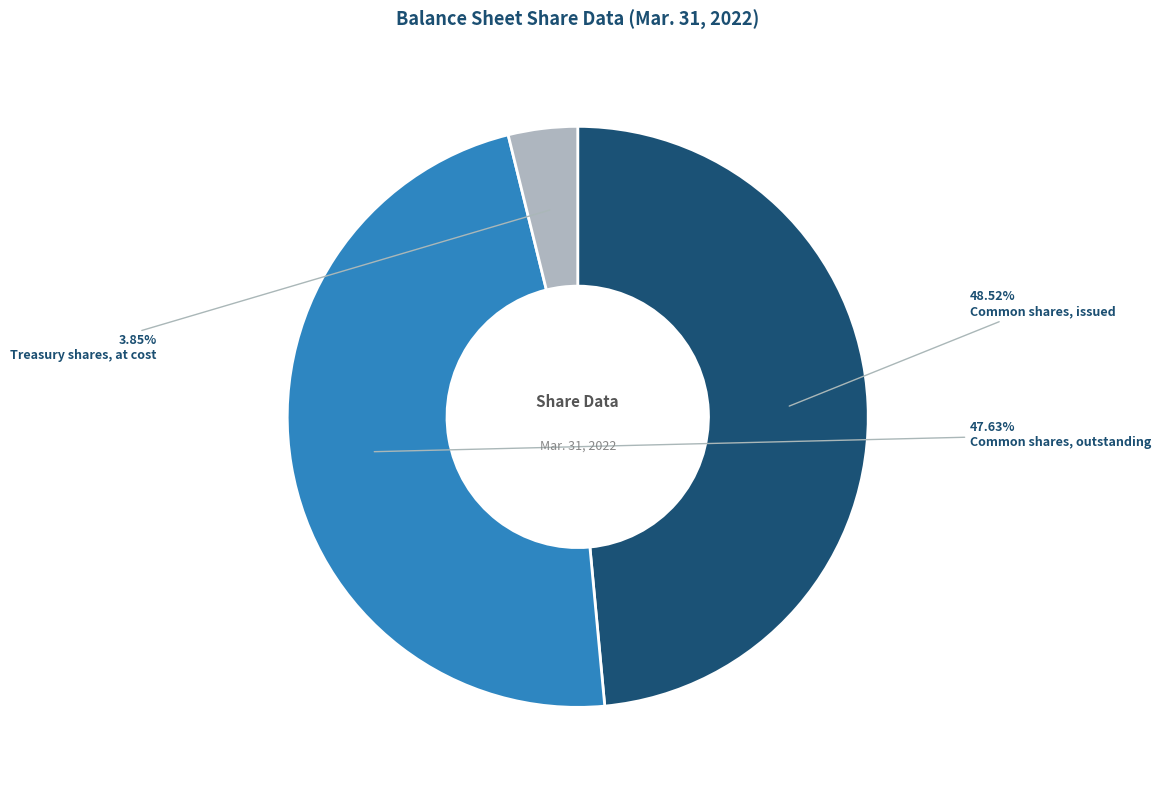

Which slice is the largest?

Common shares, issued